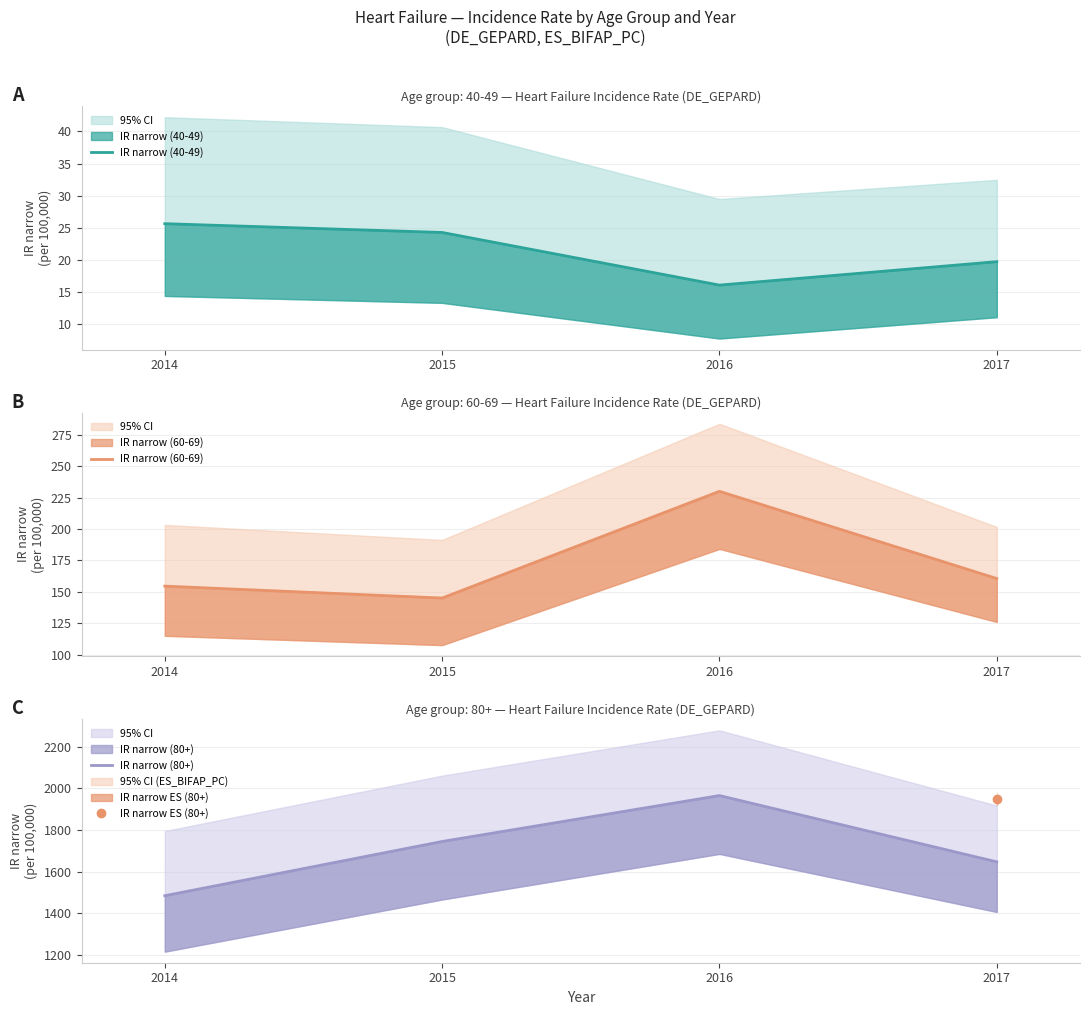

What is the difference between the second highest and second lowest values in the IR narrow (60-69) series?

6.0